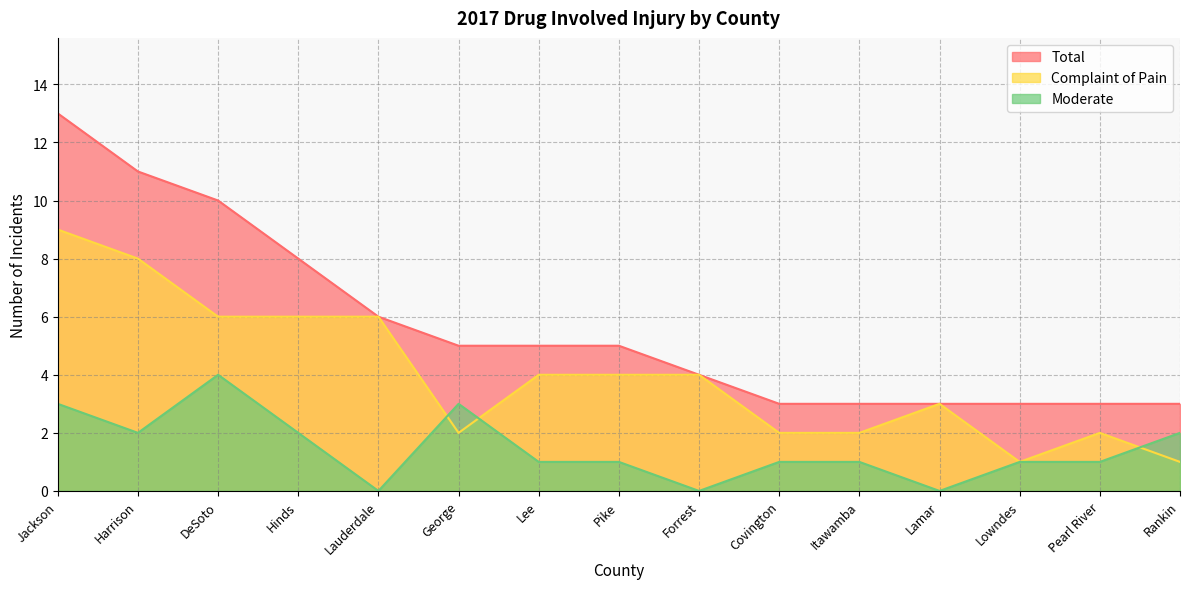

What is the difference between the highest and lowest values at Lee?

4